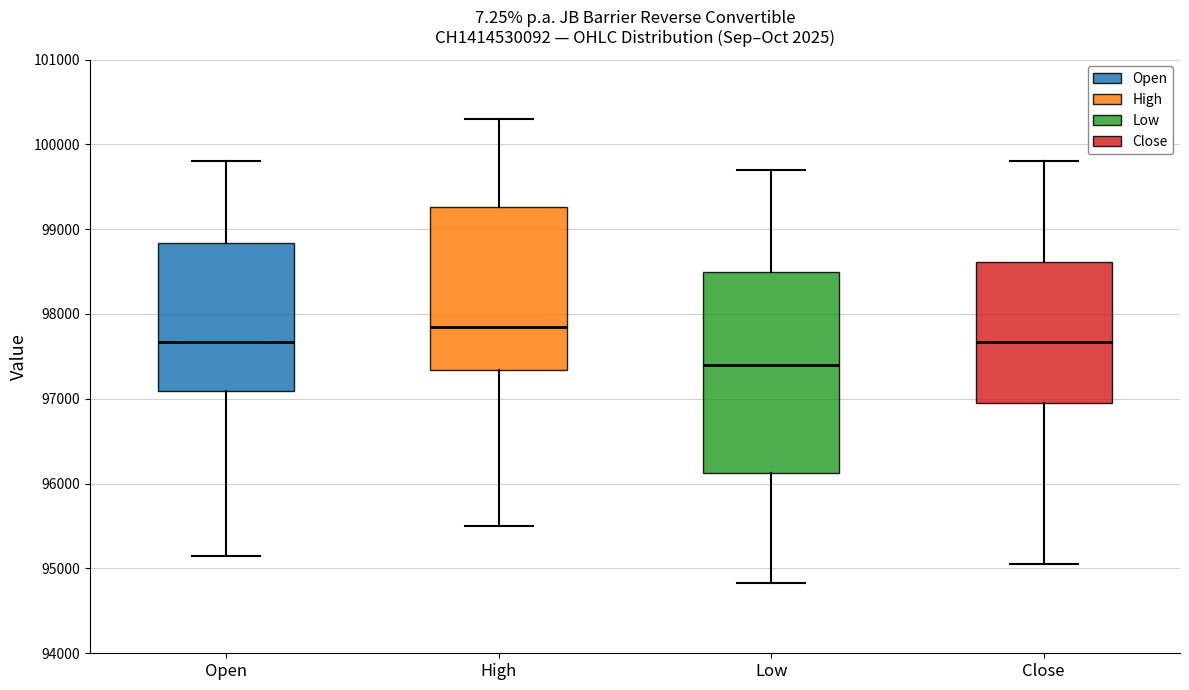

Reading left to right, transcribe this box plot: for each box, give where its median line is, the range the box spans, and where its two whiskers end, as read against the y-axis. The values are not printed on the chart, so give them approximately, as read against the axis.

Open: median 97700, box 97100 to 98800, whiskers 95200 to 99800
High: median 97900, box 97300 to 99300, whiskers 95500 to 100300
Low: median 97400, box 96100 to 98500, whiskers 94800 to 99700
Close: median 97700, box 97000 to 98600, whiskers 95100 to 99800